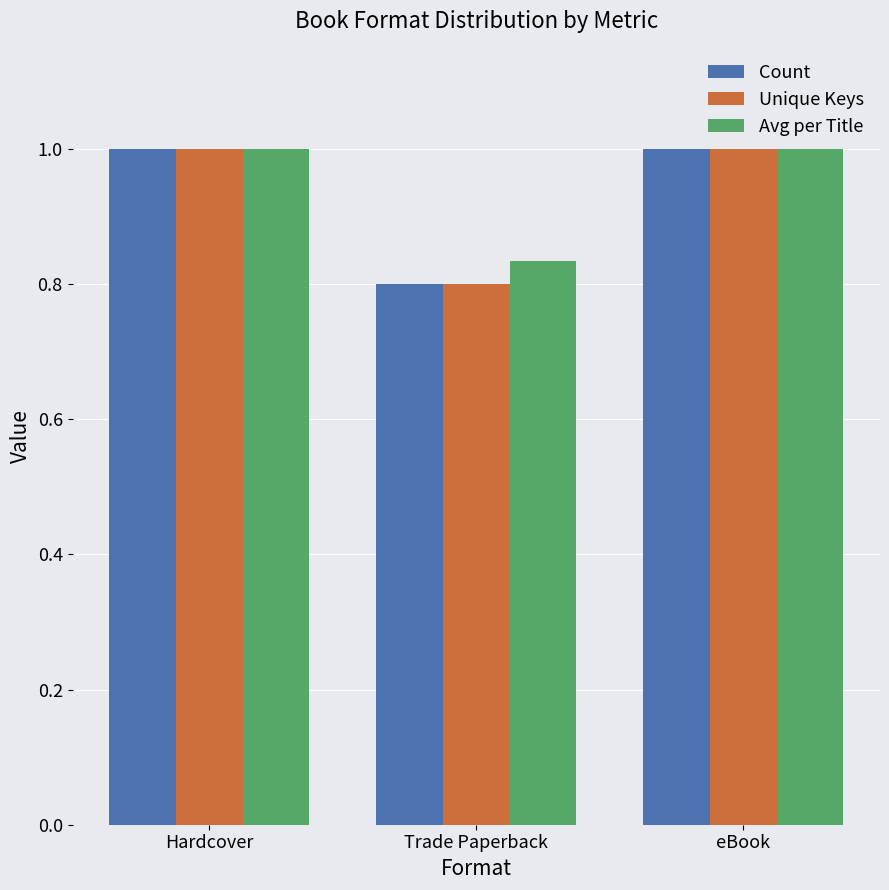

What is the approximate value of Count at eBook?

1.0